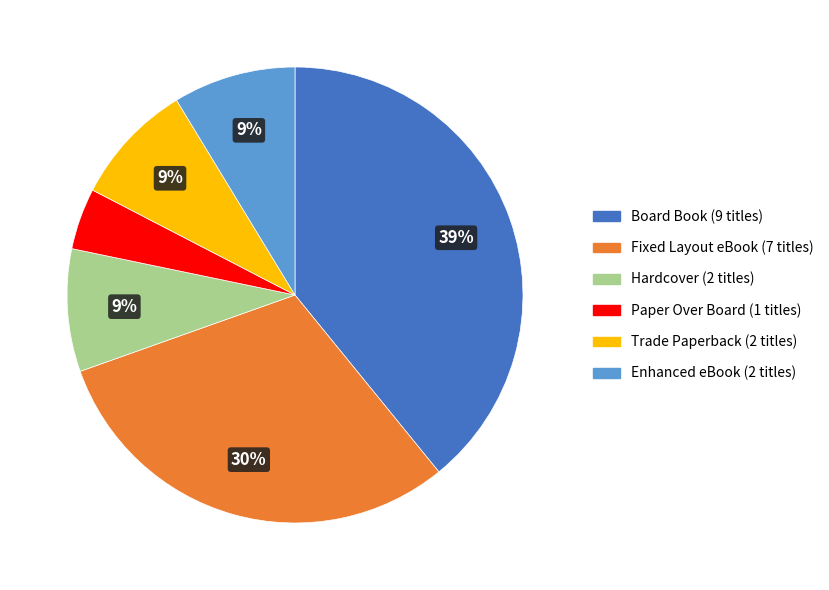

To the nearest percent, what is the average slice percentage?

17%